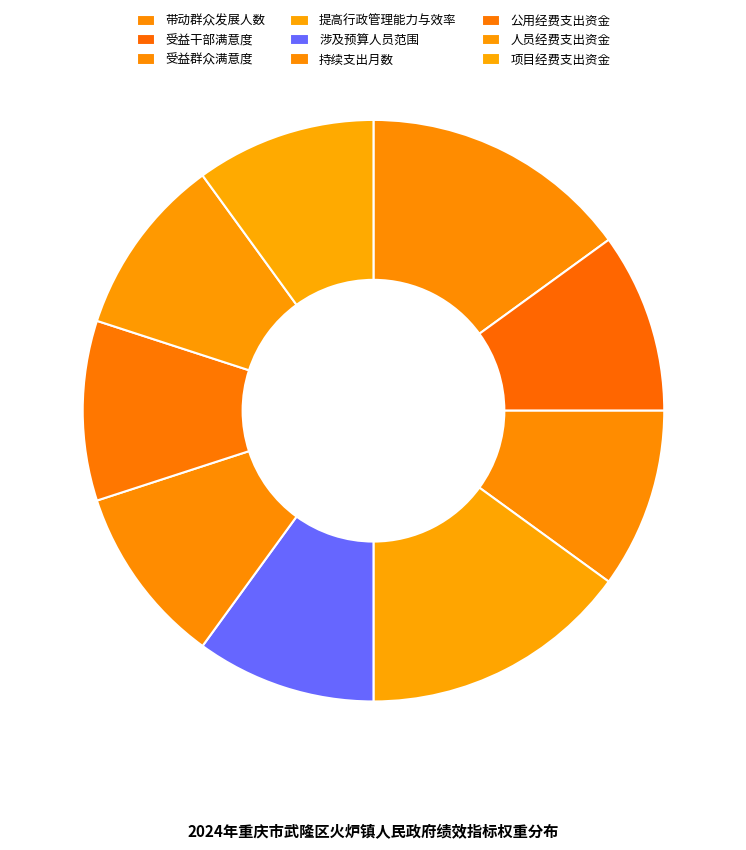

Which category has the biggest portion of the pie?

带动群众发展人数